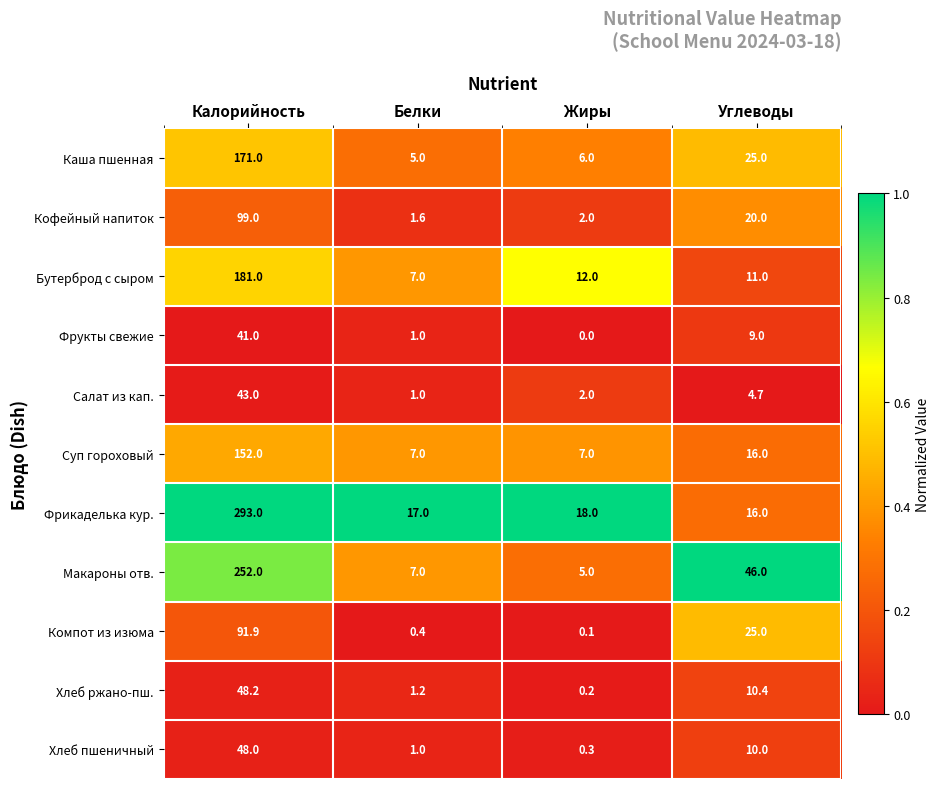

What is the total value across all series at Жиры?

52.6